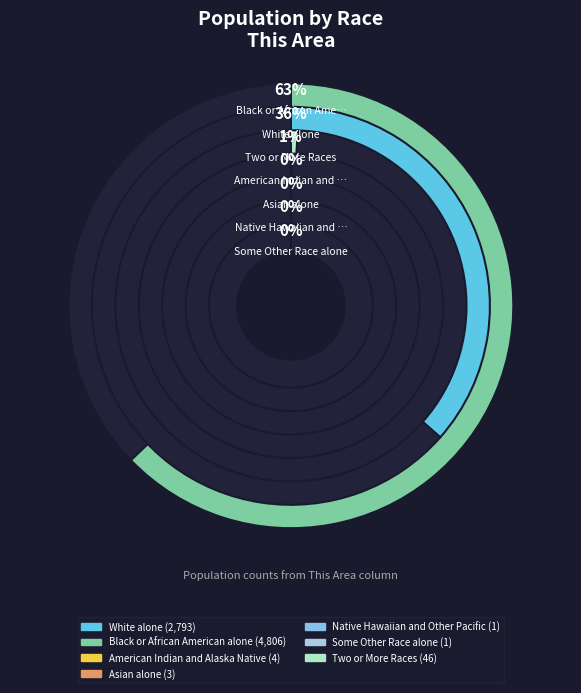

Between Native Hawaiian and Other Pacific and Asian alone, which is larger?

Asian alone